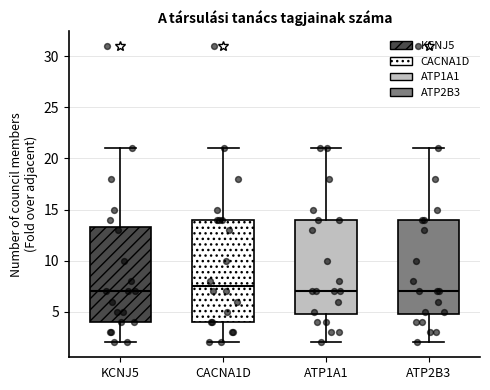

Which box's median line is the highest?

CACNA1D